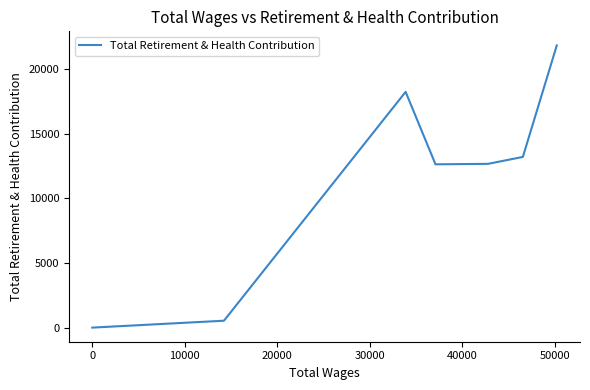

What is the greatest value displayed?

21807